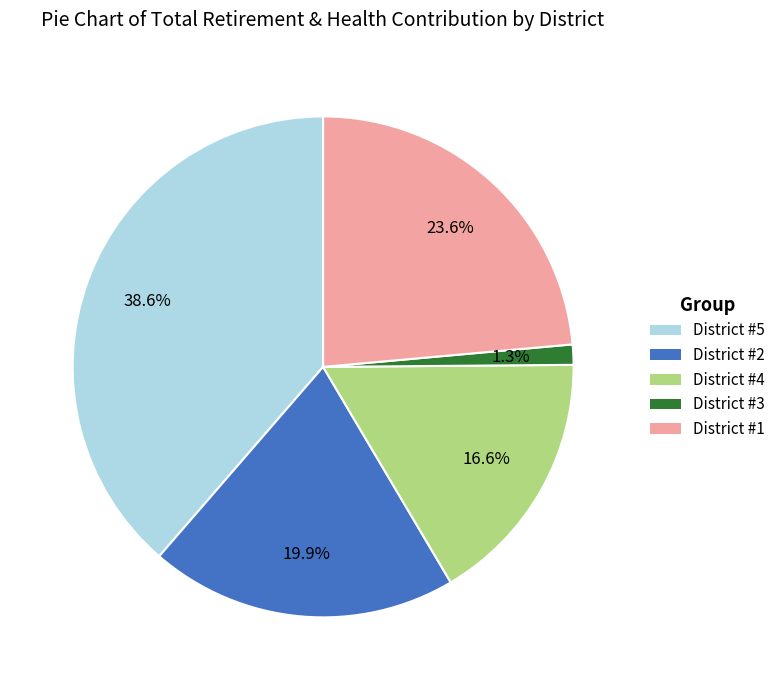

Which has a higher value, District #5 or District #4?

District #5